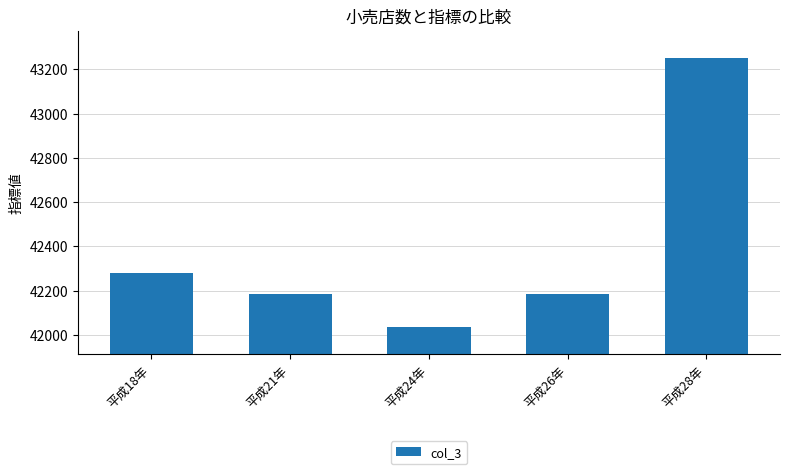

What value does the data have at 平成26年, to the nearest 10?

42190